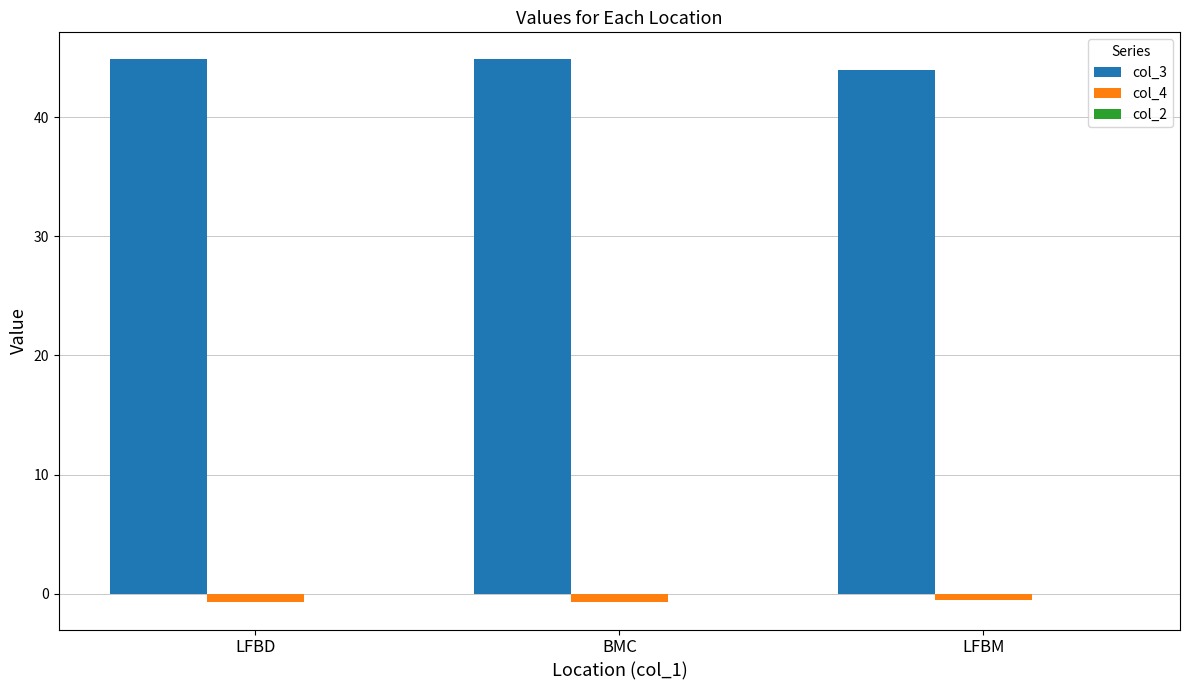

At how many categories does at least one series exceed 9?

3